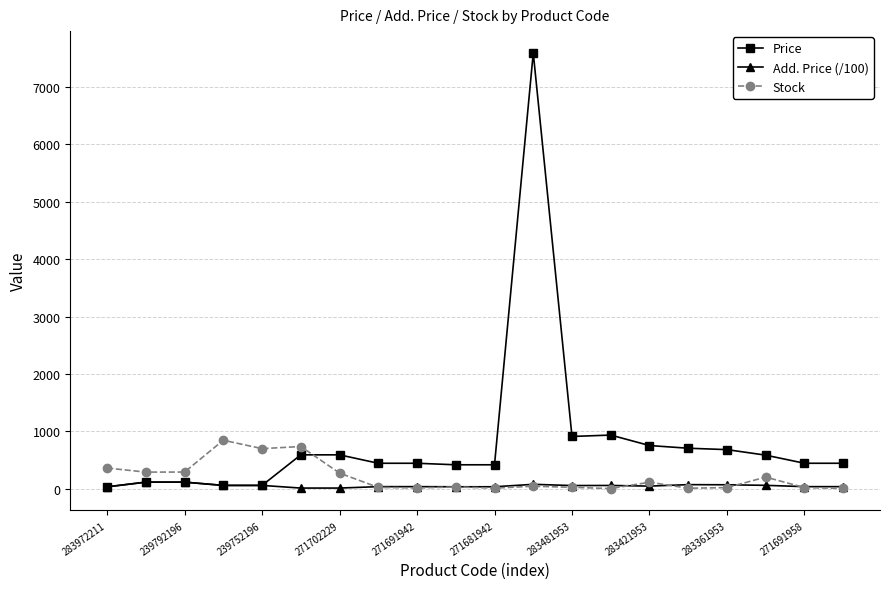

What are all the series names shown in the legend?

Price, Add. Price (/100), Stock